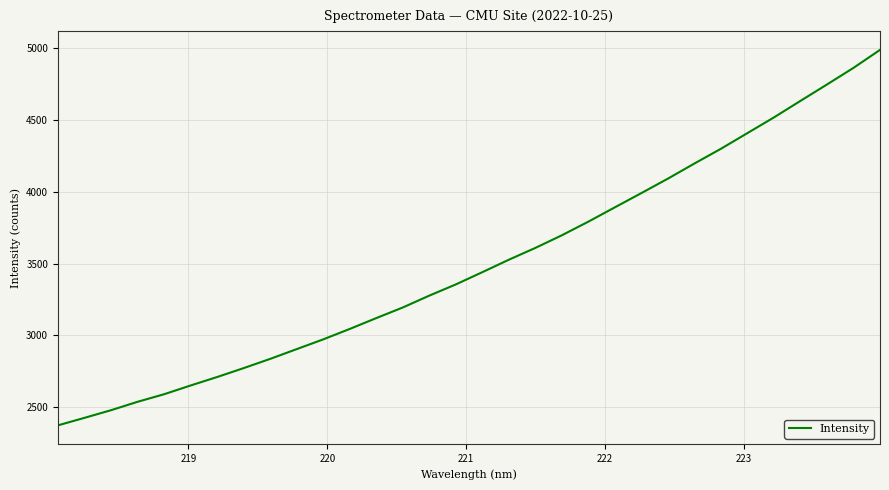

What is the difference between the maximum and minimum values?

2615.9